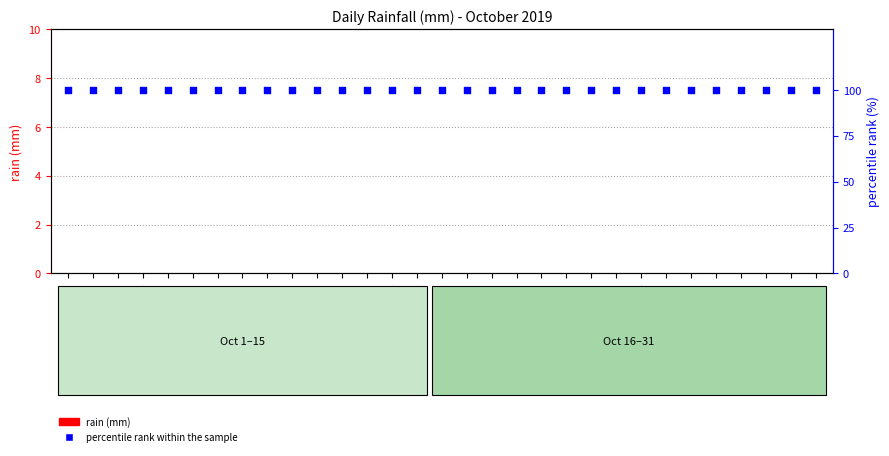

Is the value of rain (mm) at 10-21 greater than the value of percentile rank within the sample at 10-24?

No